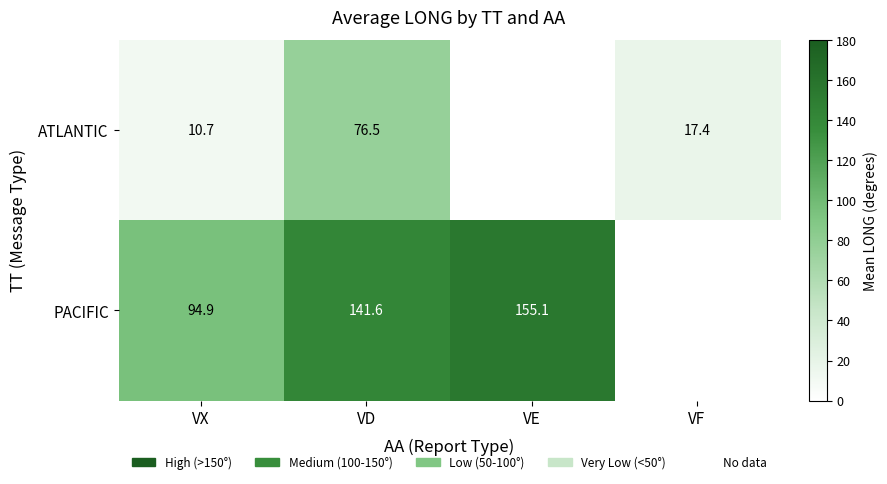

What is the difference between the ATLANTIC values at VX and VD?

65.8